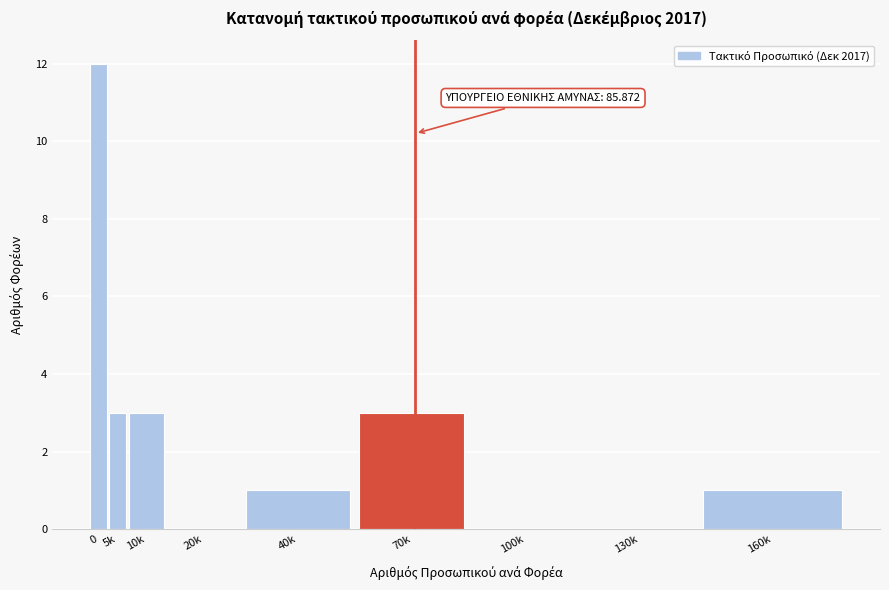

Reading right to left, extract all data points from this chart.

160k=1	130k=0	100k=0	70k=3	40k=1	20k=0	10k=3	5k=3	0=12